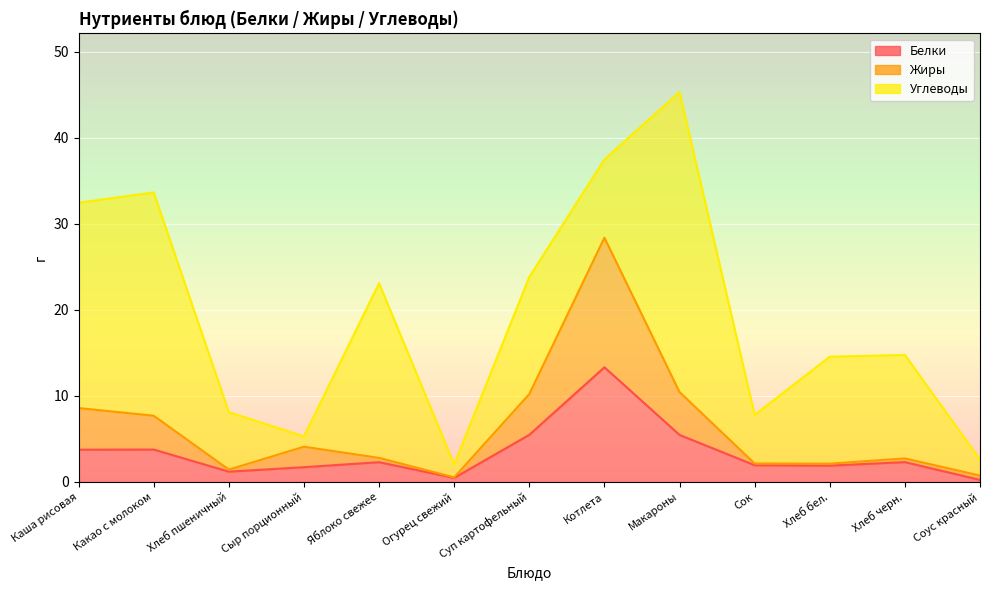

What is the approximate value of Белки at Яблоко свежее?

2.3